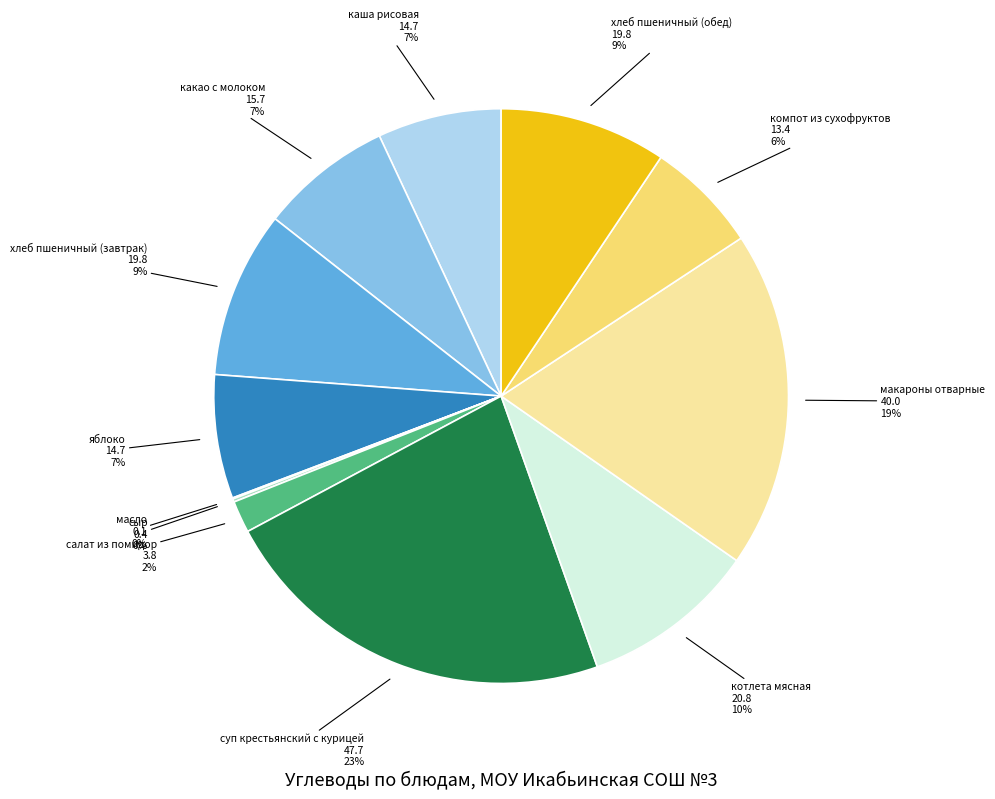

What is the largest slice in the pie chart?

суп крестьянский с курицей